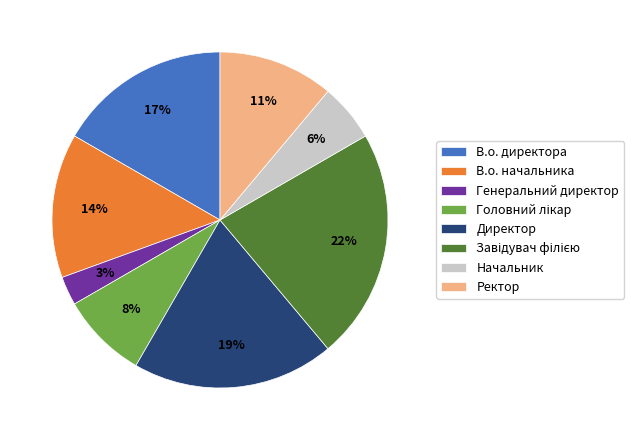

Which has a higher value, Начальник or Директор?

Директор